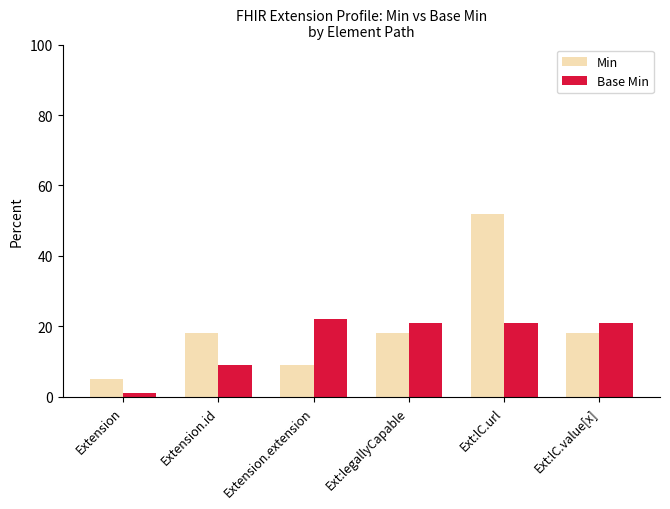

At how many categories does at least one series exceed 45?

1